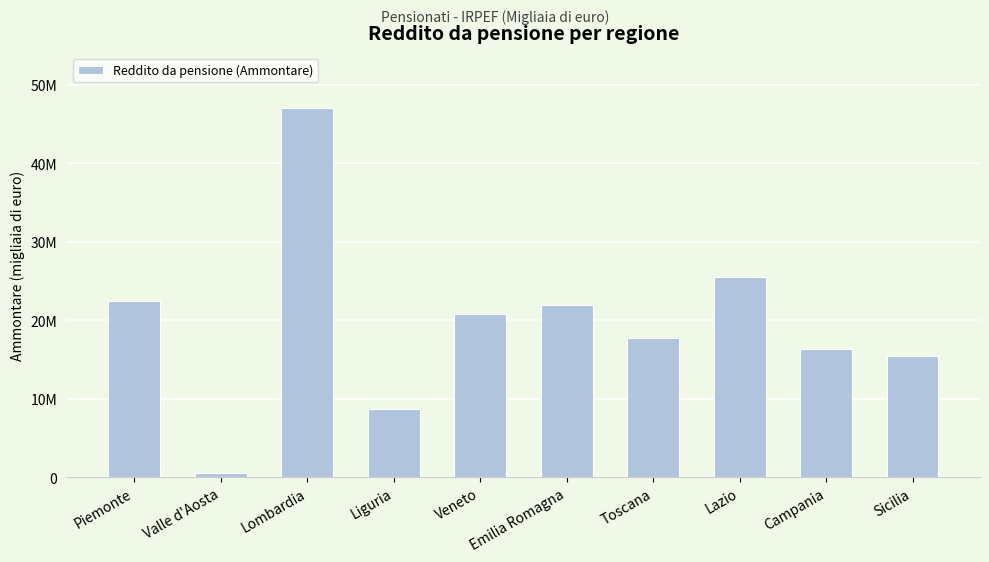

Reading left to right, extract all data points from this chart.

22512469	614885	47021320	8692736	20867731	21954149	17730582	25522862	16301009	15447676